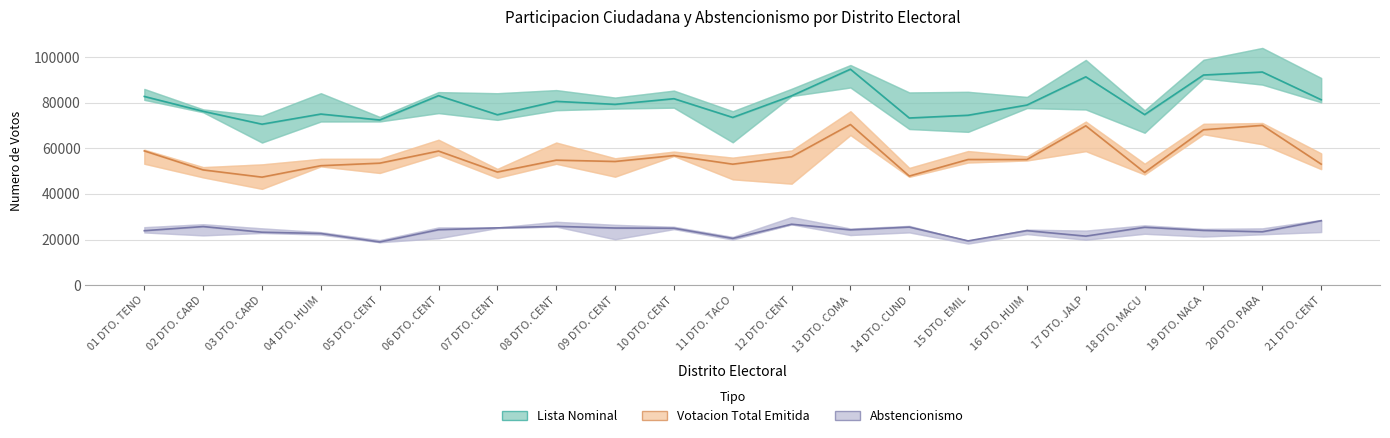

Which series has the largest total across all categories?

Lista Nominal